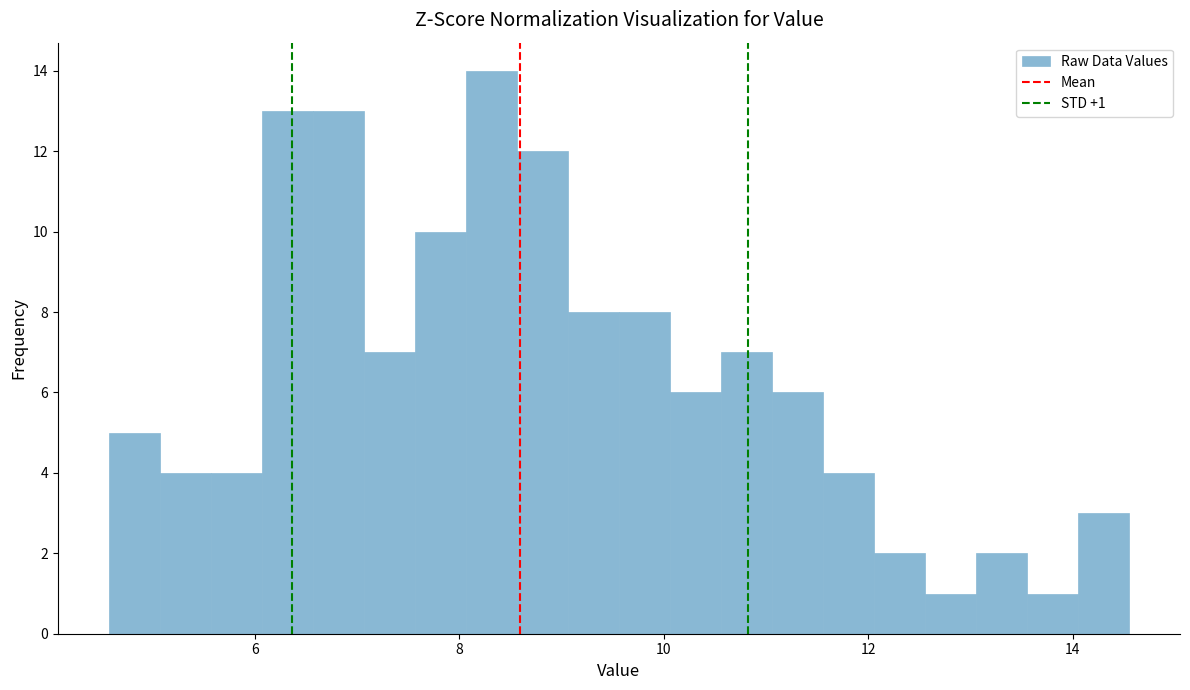

Read against the x-axis, roughly where is the centre of the tallest bar?

8.4